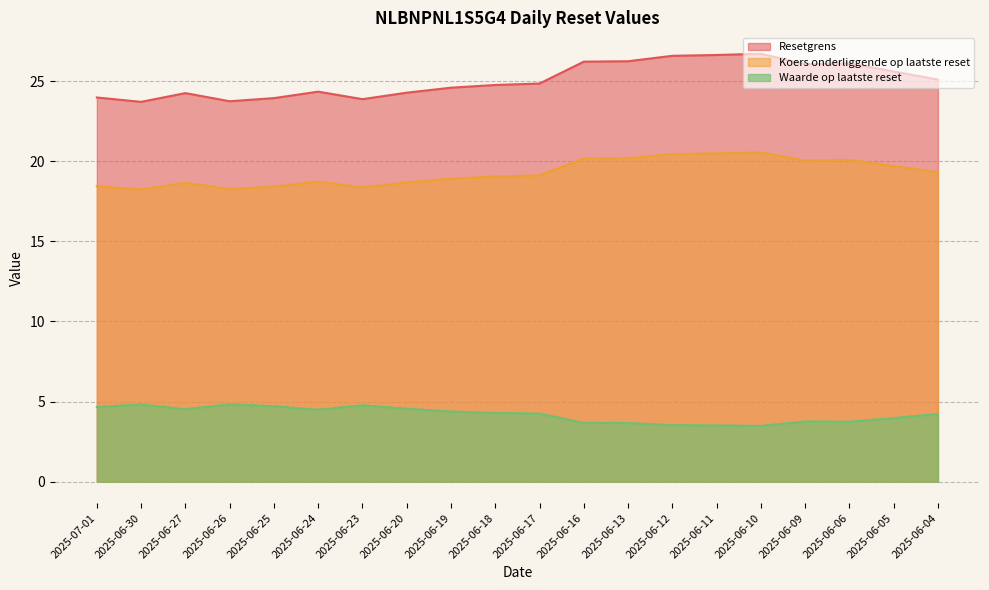

What is the label of the 19th point from the left?

2025-06-05